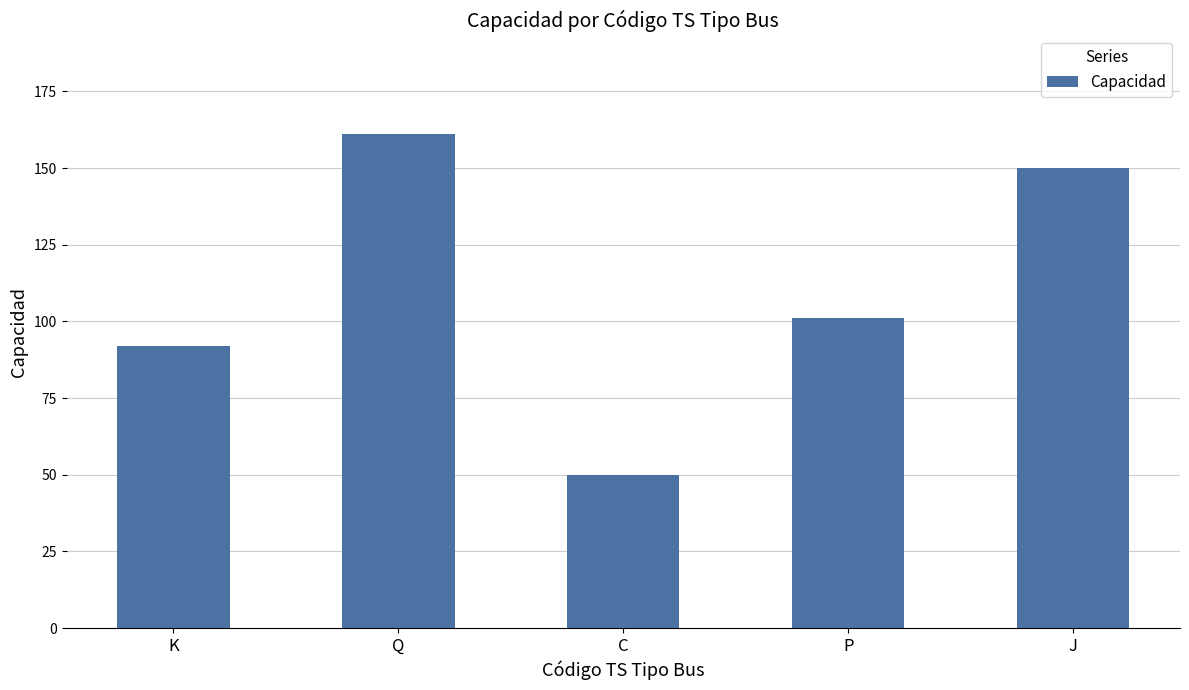

Rank the categories by value from lowest to highest.

C, K, P, J, Q